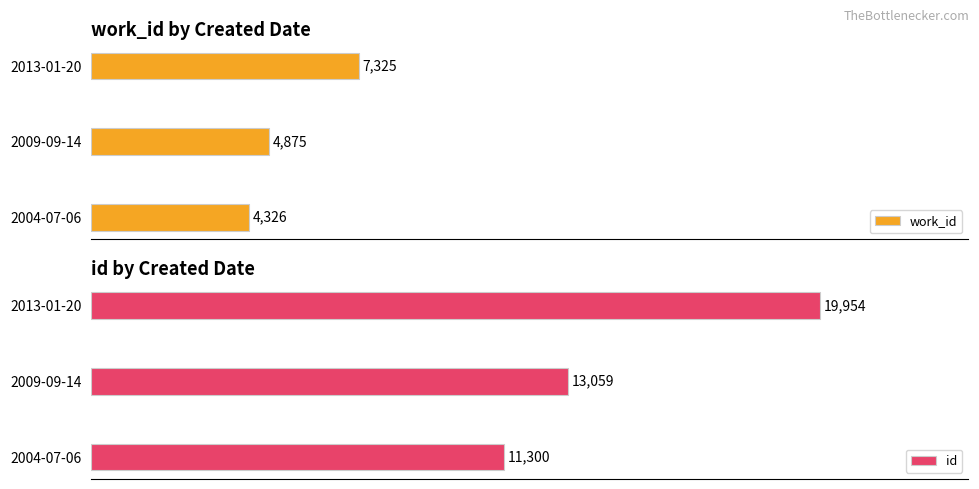

Which category has the highest value in the work_id series?

2013-01-20